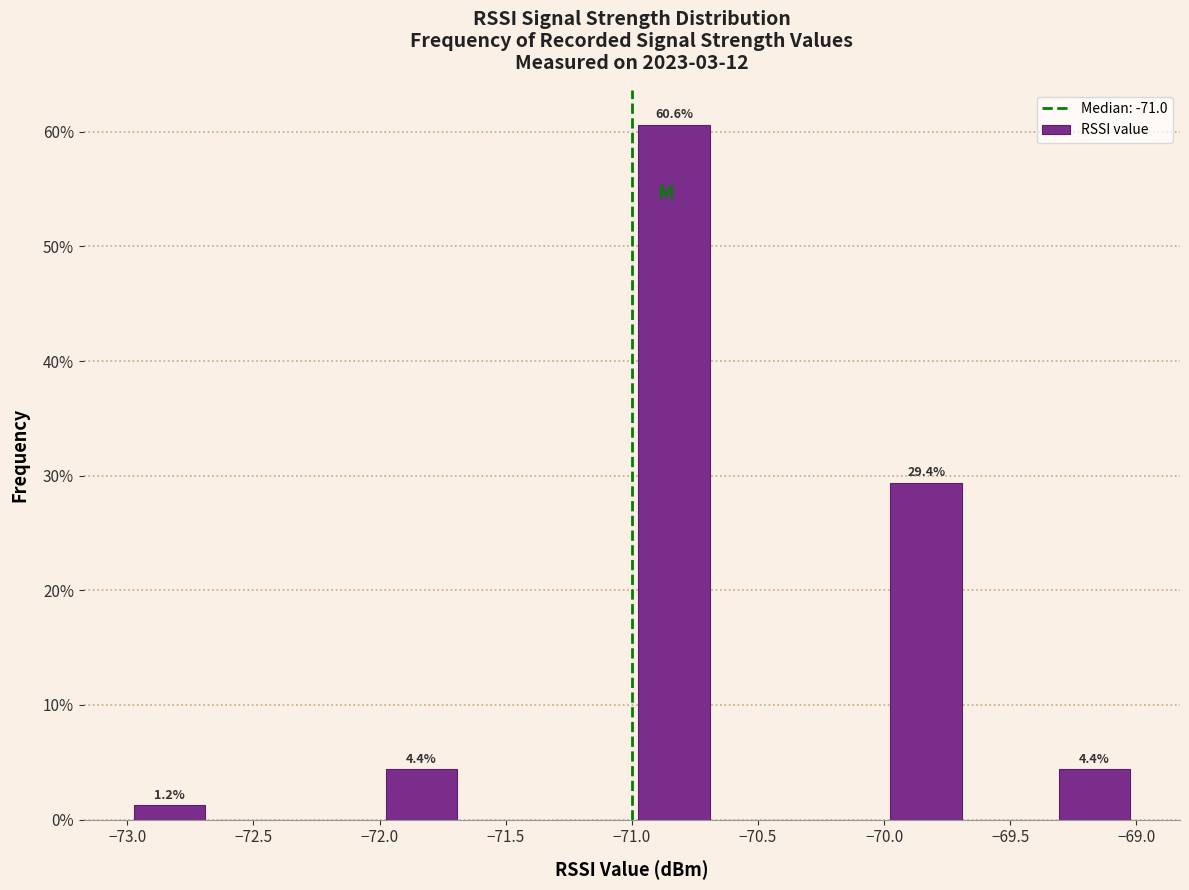

Which range on the x-axis has the tallest bar?

-71.00 to -70.65